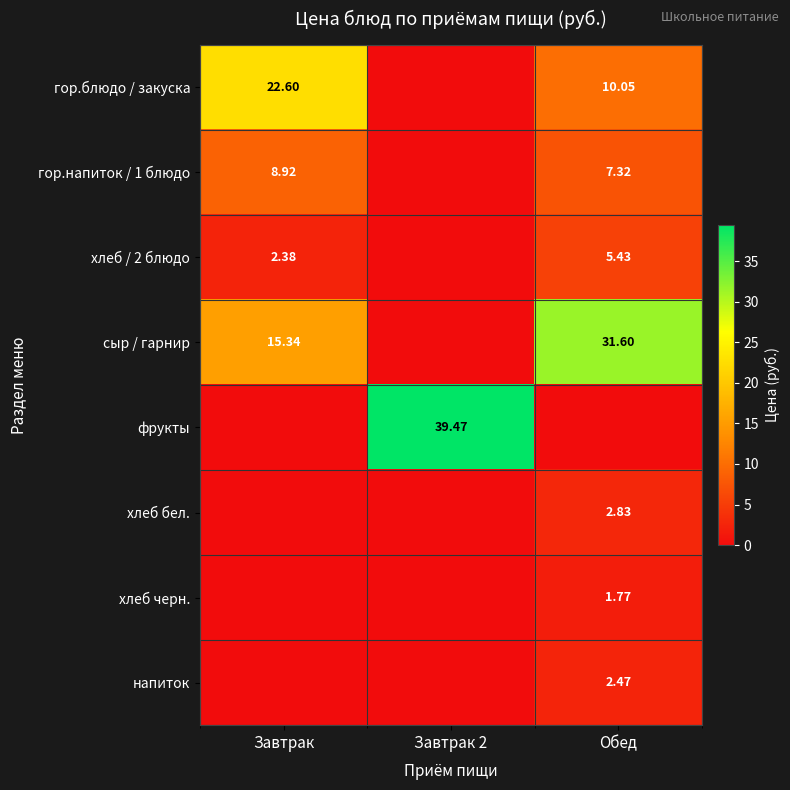

Between Обед and Завтрак 2, which is larger?

Обед